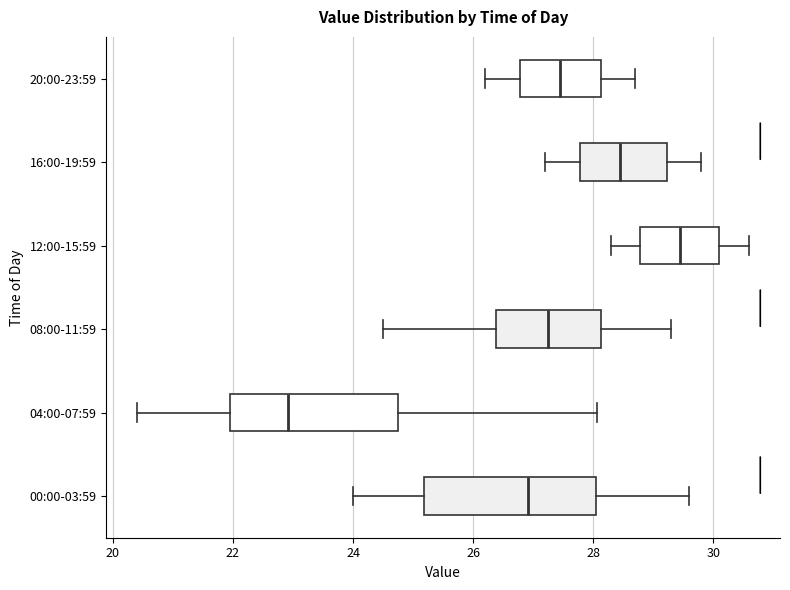

Where is the right edge of the box for 20:00-23:59 on the x-axis? The values are not printed on the chart, so give them approximately, as read against the axis.

28.2